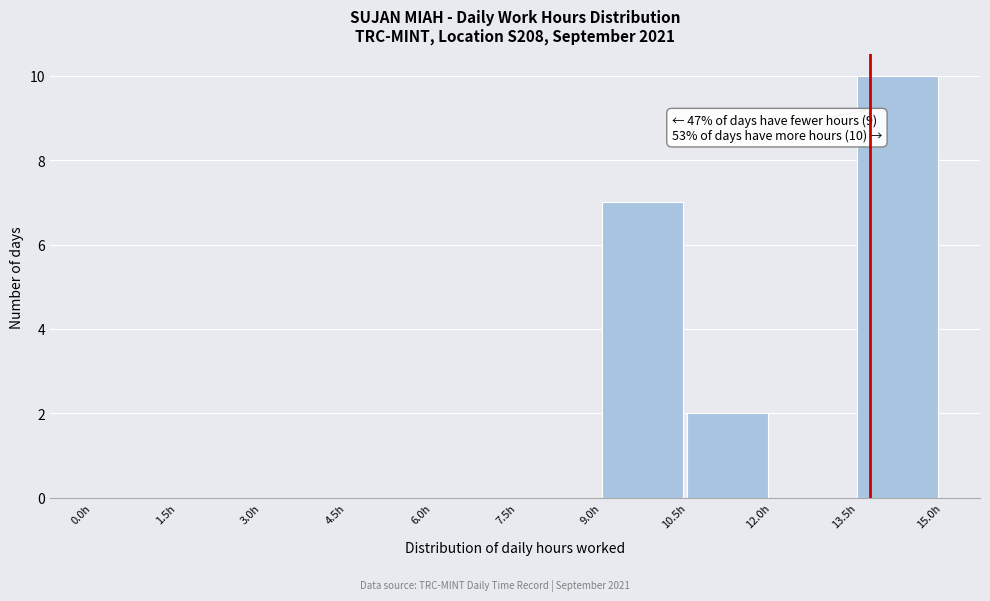

Over which range of the x-axis is the bar tallest?

13.5 to 15.0